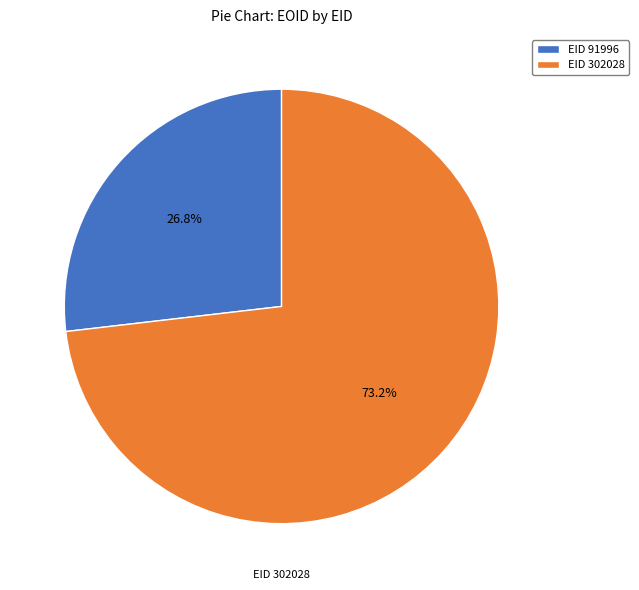

How many segments does this pie chart have?

2